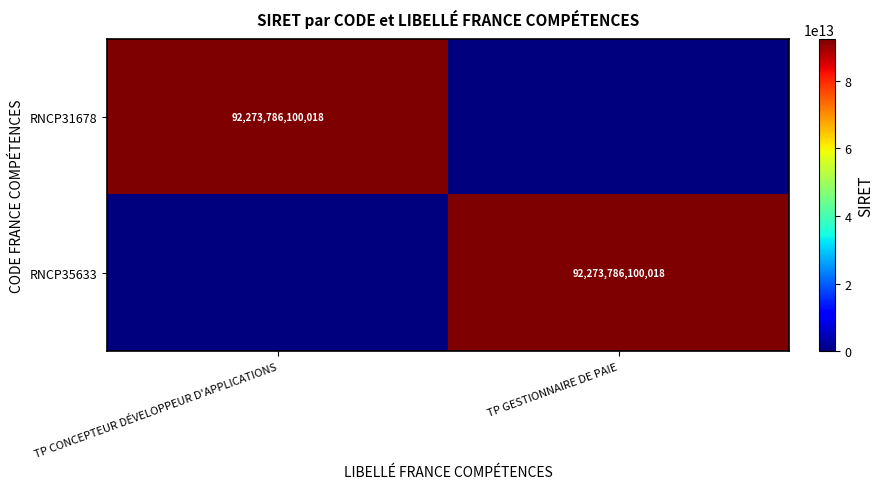

The value of RNCP31678 at TP CONCEPTEUR DÉVELOPPEUR D'APPLICATIONS is 92273786100018. True or false?

True